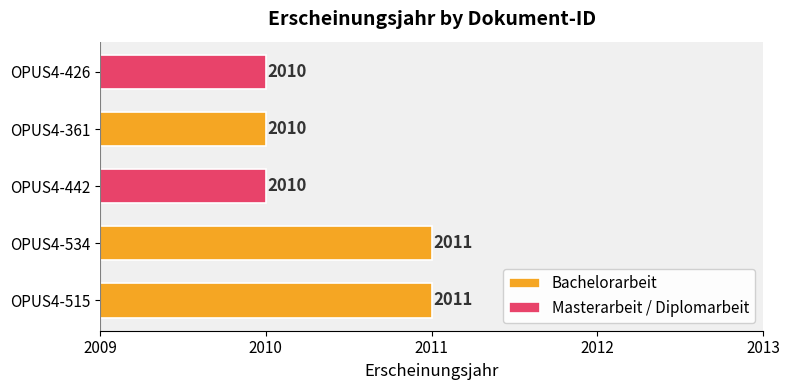

Approximately how many times larger is the value at OPUS4-515 compared to OPUS4-361?

1.0